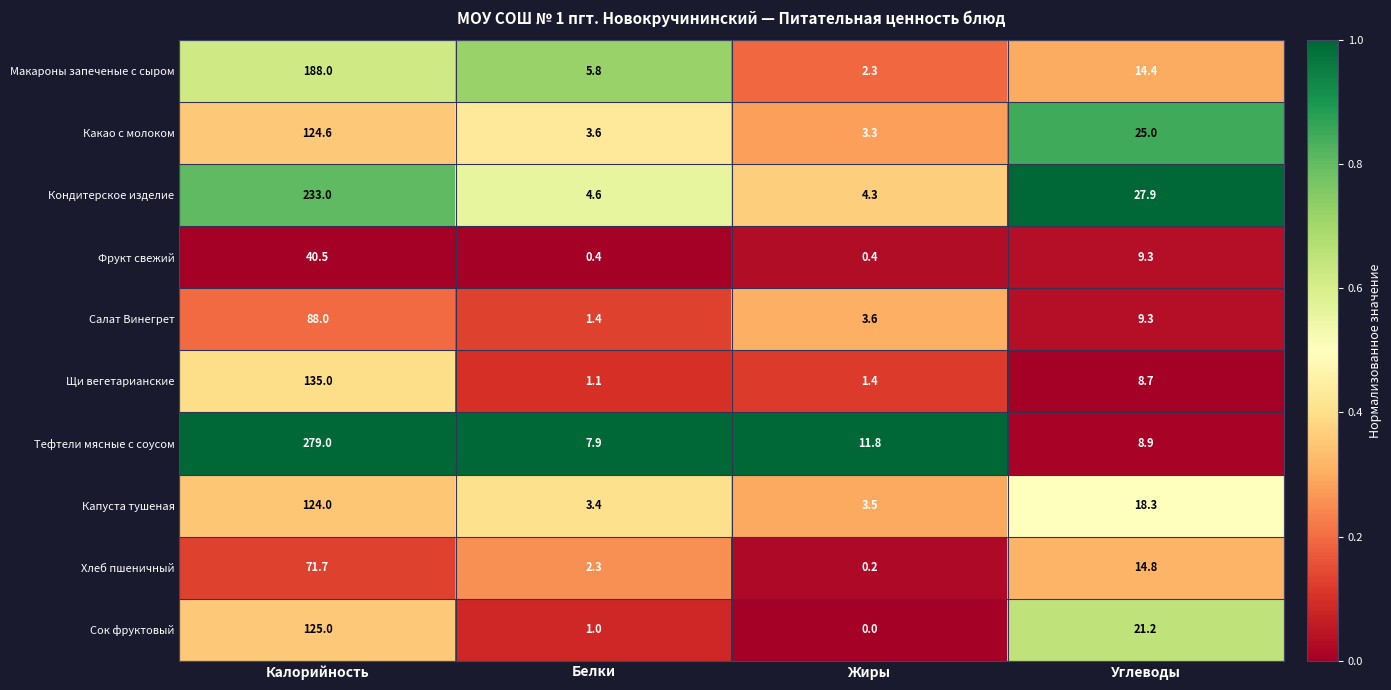

At which label is Макароны запеченые с сыром closest to 95?

Углеводы